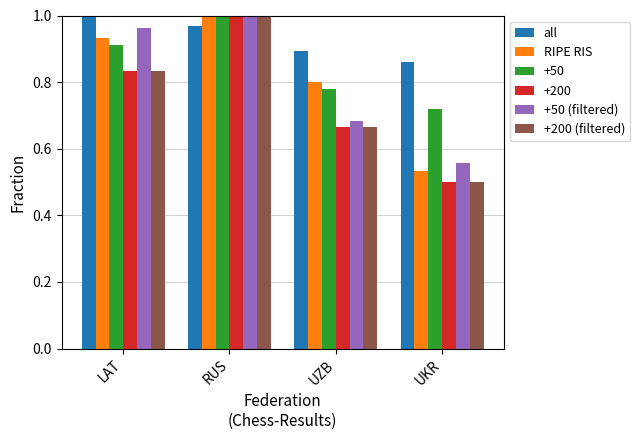

What are all the series names shown in the legend?

all, RIPE RIS, +50, +200, +50 (filtered), +200 (filtered)